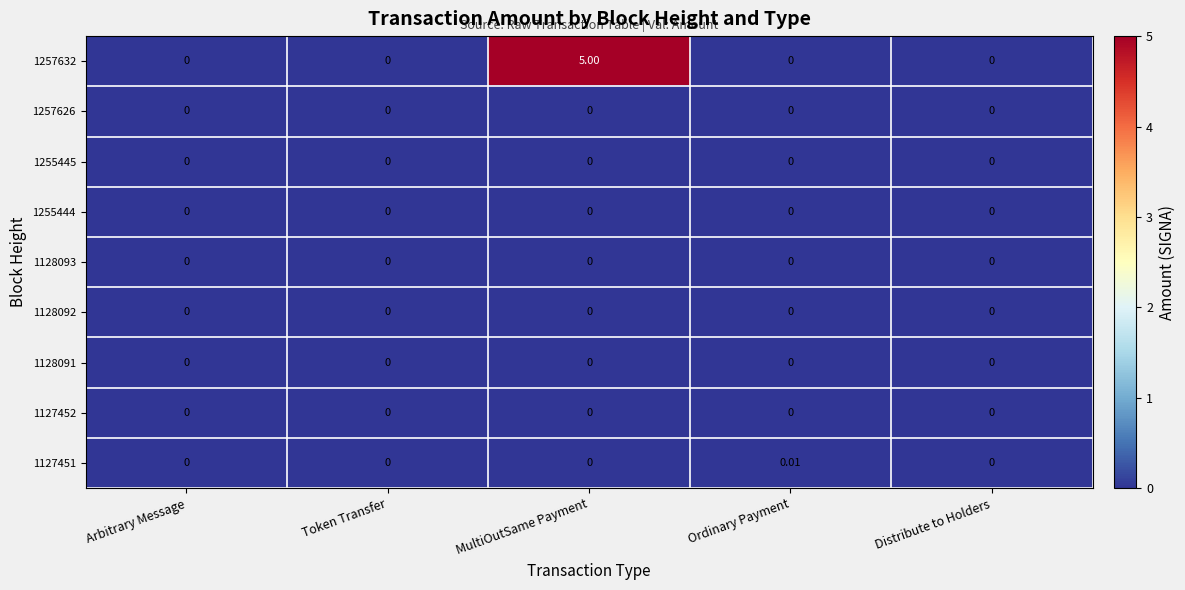

At how many categories does at least one series exceed 2?

1